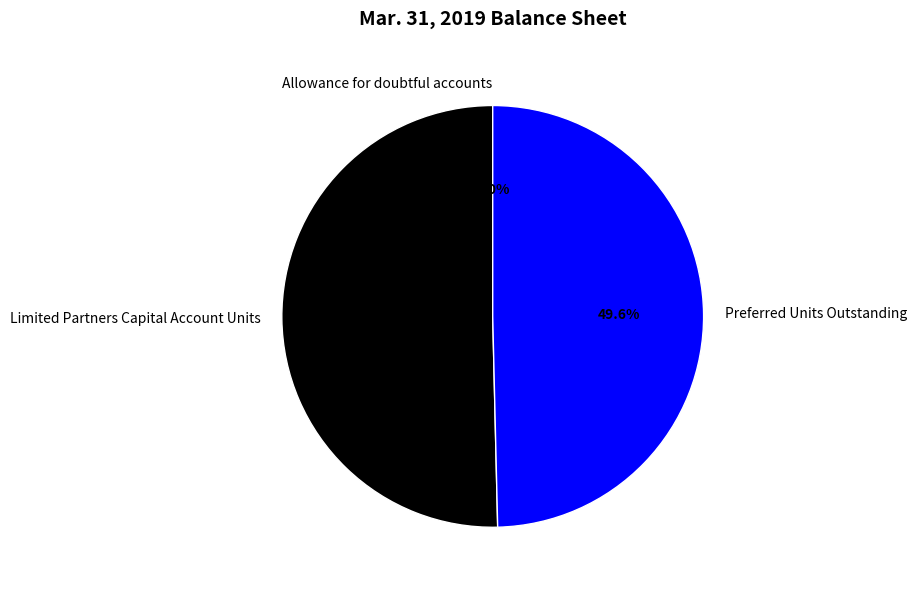

Which category accounts for the majority?

Limited Partners Capital Account Units